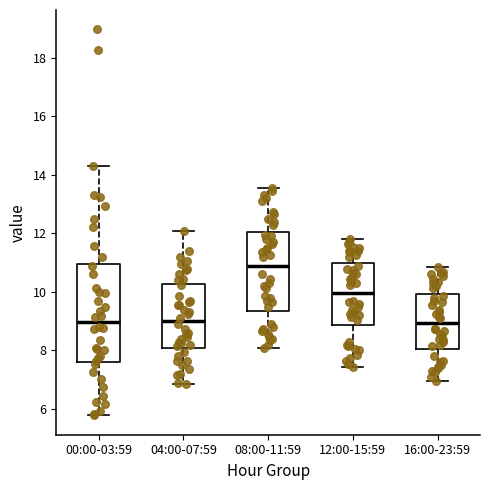

Reading left to right, transcribe this box plot: for each box, give where its median line is, the range the box spans, and where its two whiskers end, as read against the y-axis. The values are not printed on the chart, so give them approximately, as read against the axis.

00:00-03:59: median 9.0, box 7.6 to 11.0, whiskers 5.8 to 14.4
04:00-07:59: median 9.0, box 8.2 to 10.2, whiskers 6.8 to 12.2
08:00-11:59: median 11.0, box 9.4 to 12.0, whiskers 8.2 to 13.6
12:00-15:59: median 10.0, box 8.8 to 11.0, whiskers 7.4 to 11.8
16:00-23:59: median 9.0, box 8.0 to 10.0, whiskers 7.0 to 10.8